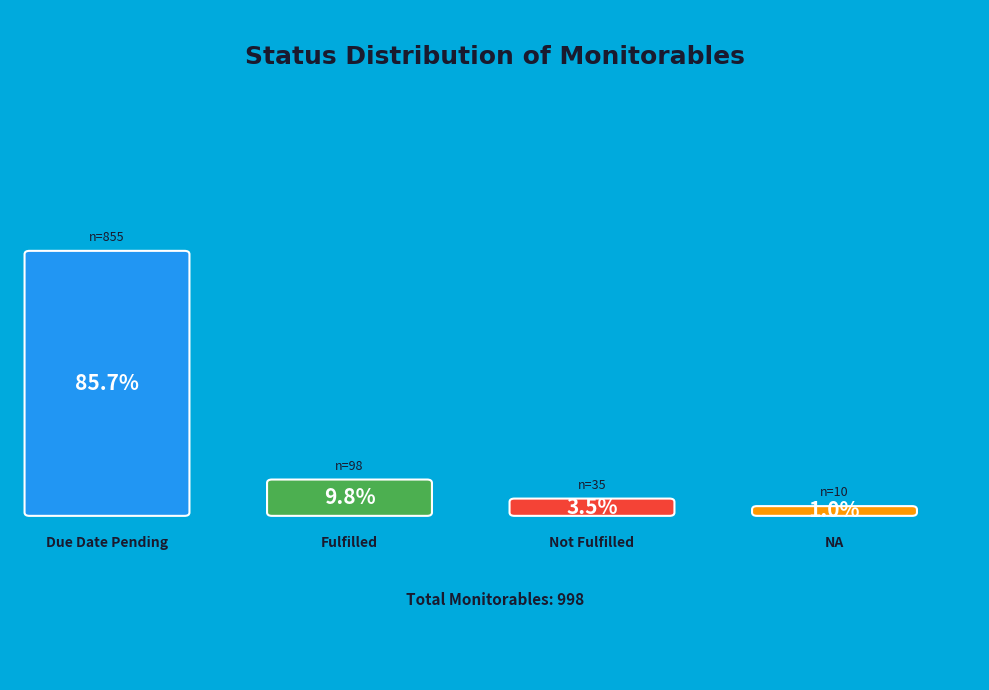

To the nearest percent, what is the difference between the Not Fulfilled and Due Date Pending slice percentages?

82%